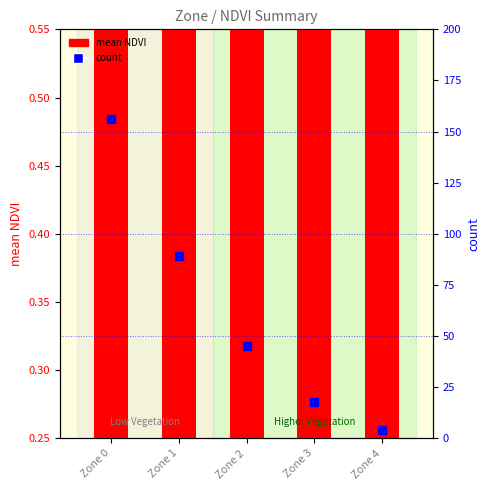

Which series has the widest spread of Y values?

count